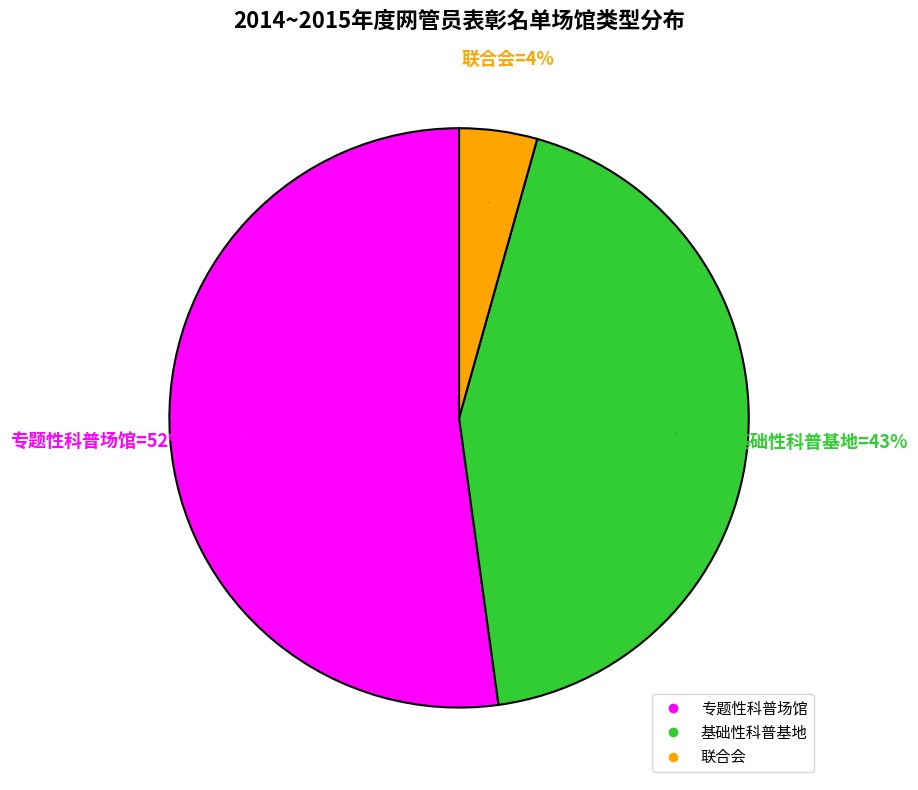

Which category has the biggest portion of the pie?

专题性科普场馆